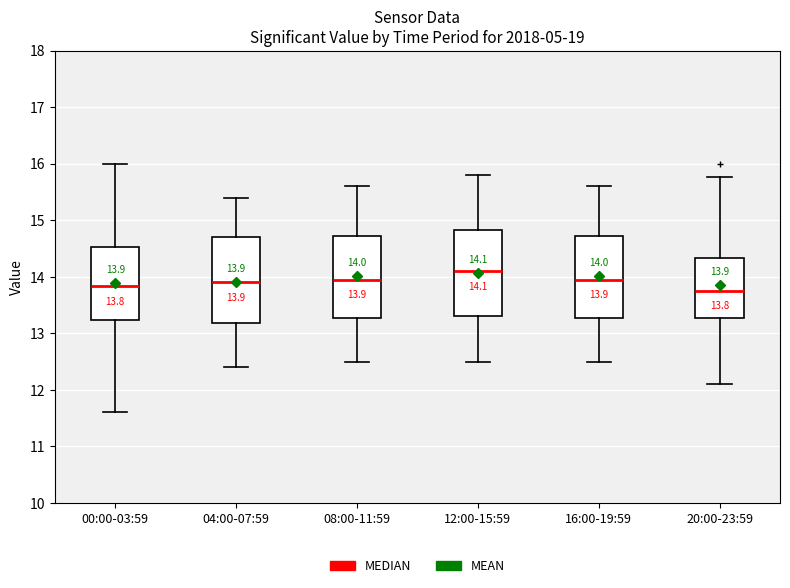

Which box's median line is the highest?

12:00-15:59